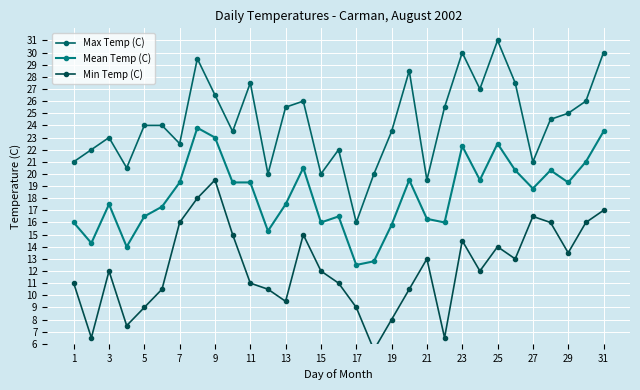

Rank the series by their maximum value, from lowest to highest.

Min Temp (C), Mean Temp (C), Max Temp (C)